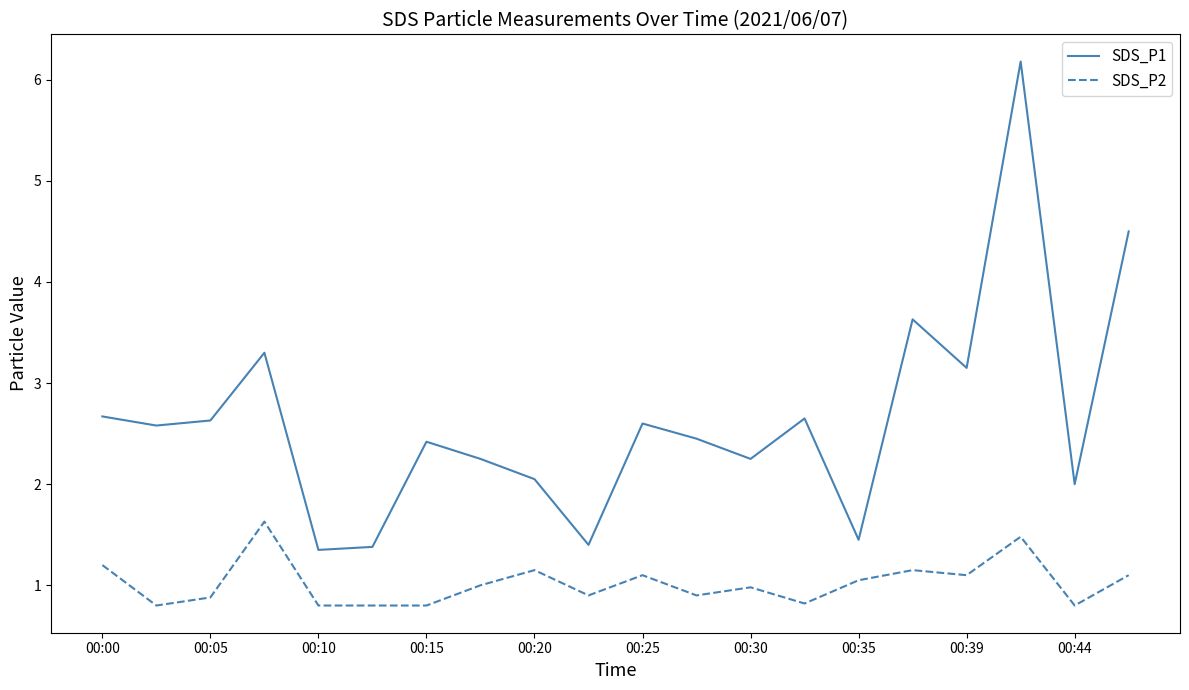

Which series has the widest spread of values?

SDS_P1